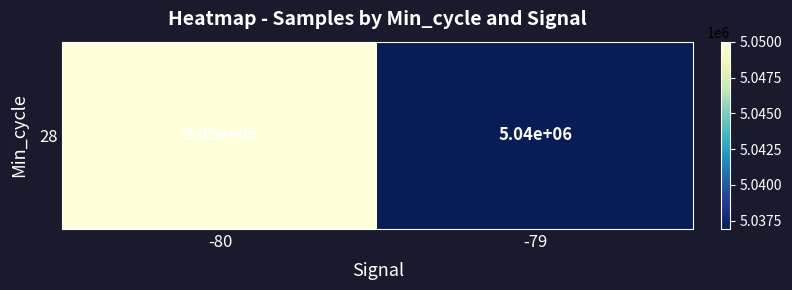

How many values are below 5050007?

1